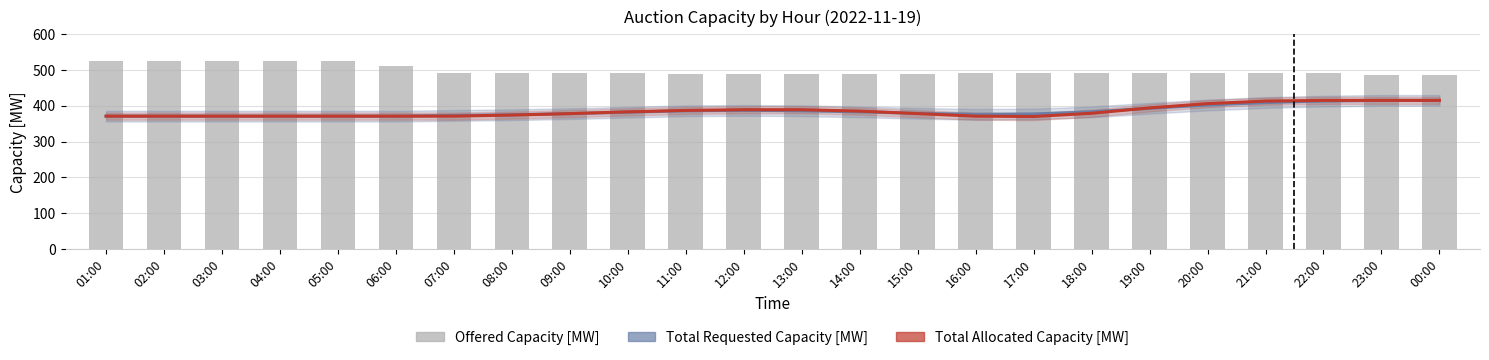

What position from the left is 09:00?

9